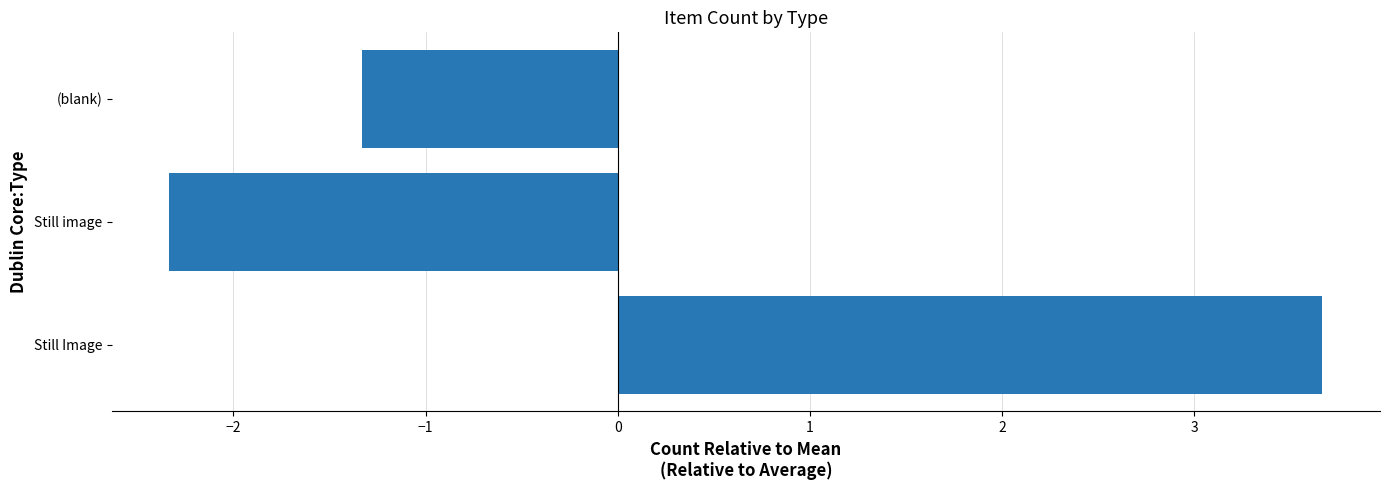

Is it true that the value at Still Image is 3.7?

True